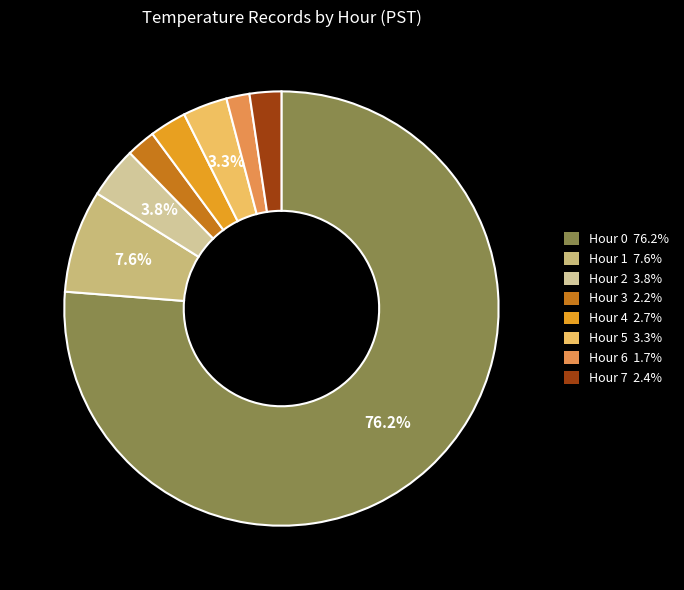

How much of the chart is everything except Hour 2?

96.2%